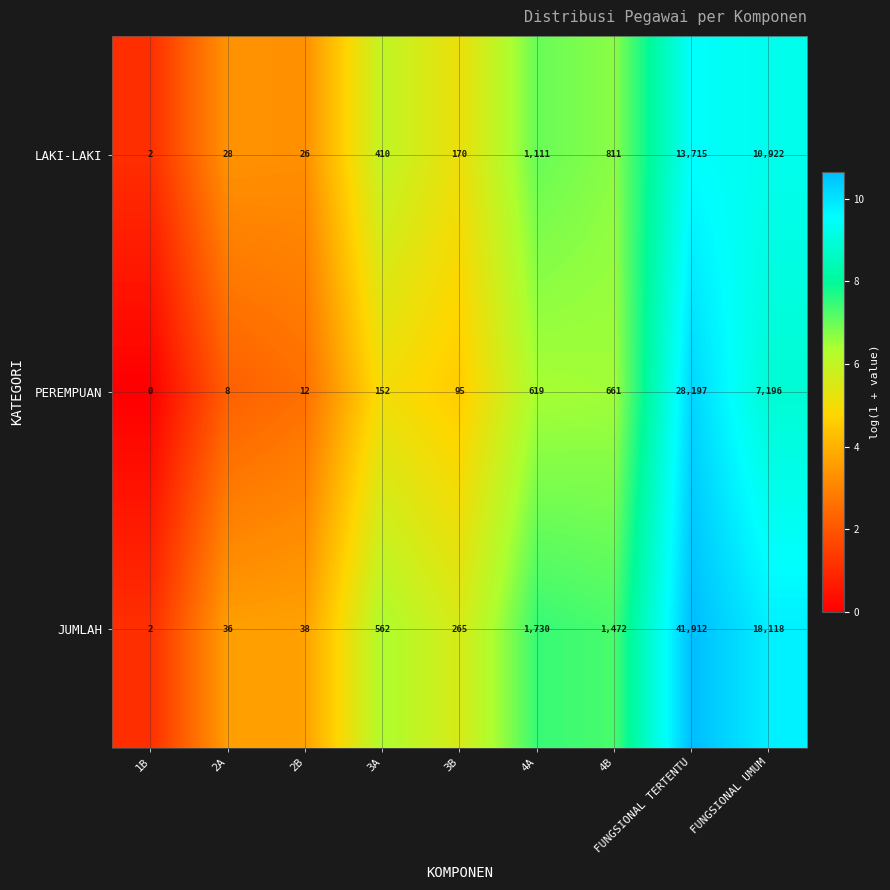

The value of LAKI-LAKI at 2B is 1.4. True or false?

False